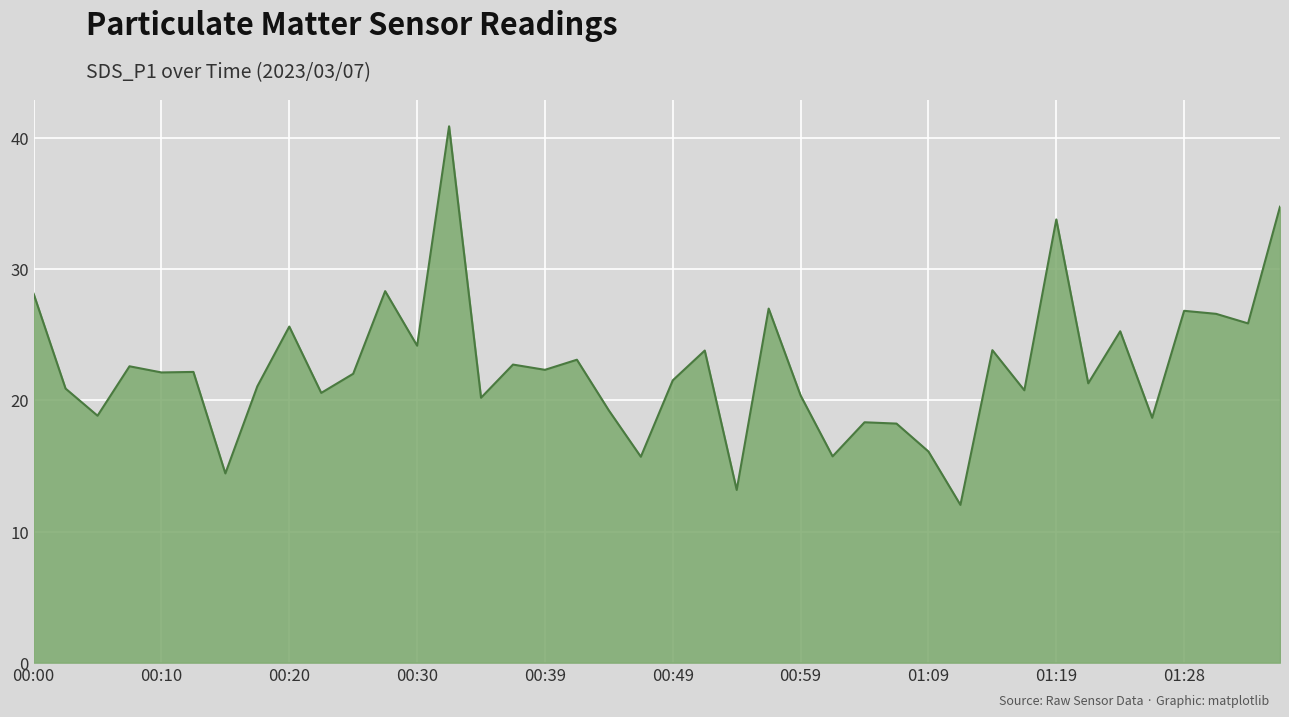

What is the difference between the maximum and minimum values?

28.9